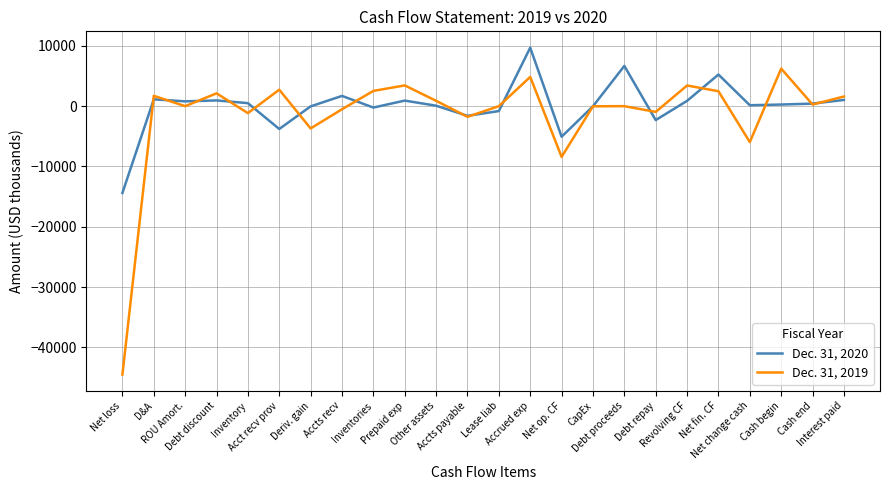

Where is Dec. 31, 2020 nearest to the value -2345?

Debt repay